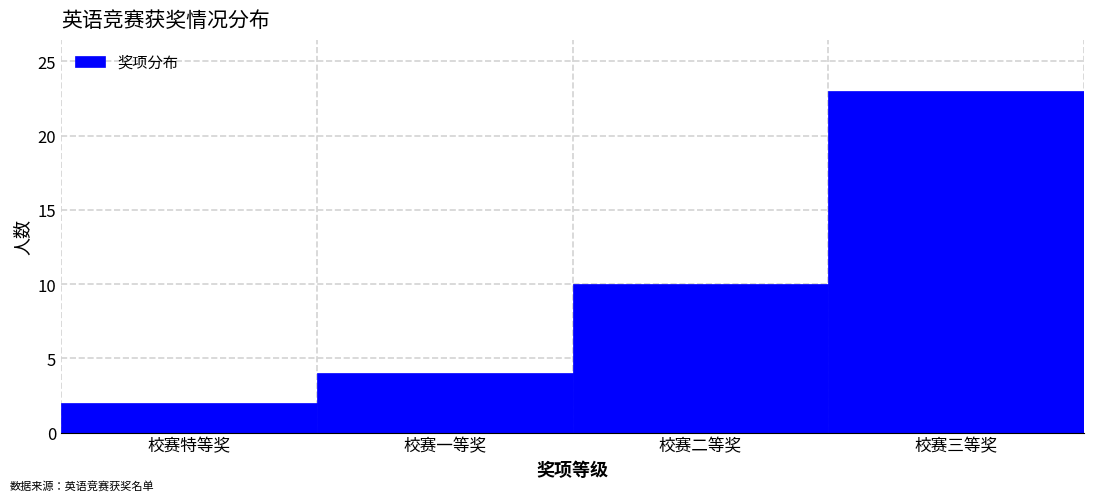

Reading right to left, list all the values displayed in this chart.

校赛三等奖=23	校赛二等奖=10	校赛一等奖=4	校赛特等奖=2